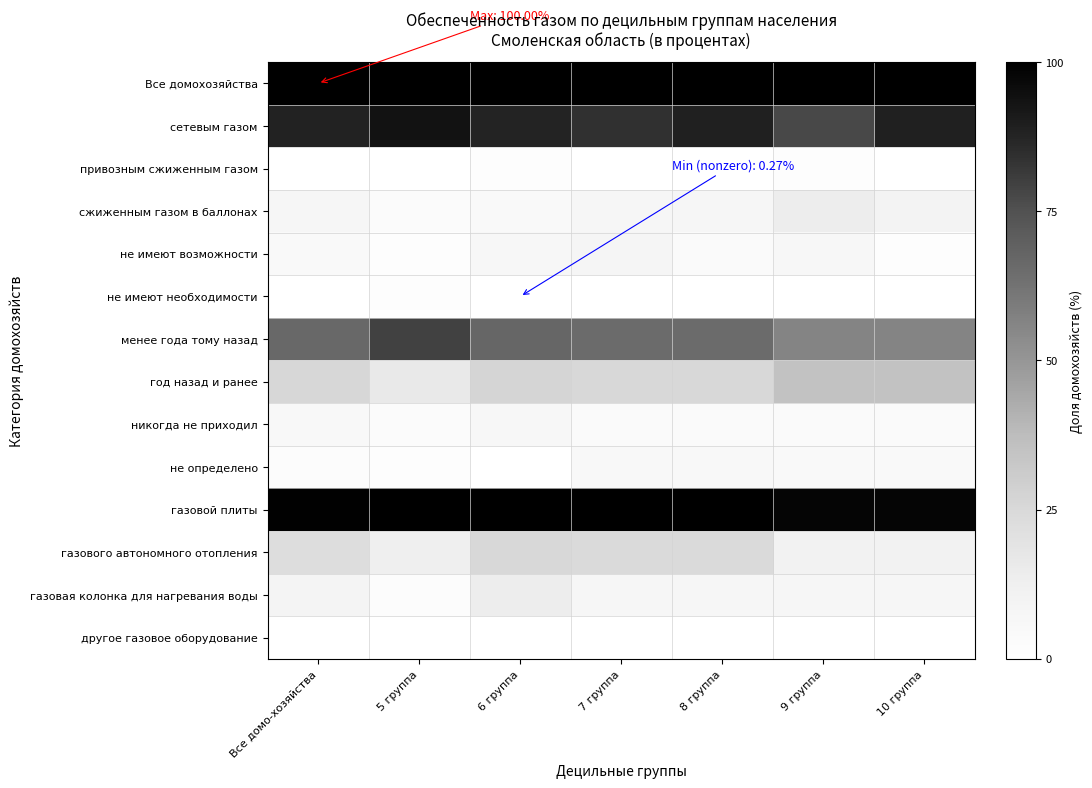

Reading left to right, transcribe all the data shown in this chart.

Все домохозяйства: Все домо-хозяйства=1.0	5 группа=1.0	6 группа=1.0	7 группа=1.0	8 группа=1.0	9 группа=1.0	10 группа=1.0
сетевым газом: Все домо-хозяйства=0.9	5 группа=0.9	6 группа=0.9	7 группа=0.8	8 группа=0.9	9 группа=0.8	10 группа=0.9
привозным сжиженным газом: Все домо-хозяйства=0.0	5 группа=0.0	6 группа=0.0	7 группа=0.0	8 группа=0.0	9 группа=0.0	10 группа=0.0
сжиженным газом в баллонах: Все домо-хозяйства=0.1	5 группа=0.0	6 группа=0.0	7 группа=0.1	8 группа=0.1	9 группа=0.1	10 группа=0.1
не имеют возможности: Все домо-хозяйства=0.0	5 группа=0.0	6 группа=0.1	7 группа=0.1	8 группа=0.0	9 группа=0.1	10 группа=0.0
не имеют необходимости: Все домо-хозяйства=0.0	5 группа=0.0	6 группа=0.0	7 группа=0.0	8 группа=0.0	9 группа=0.0	10 группа=0.0
менее года тому назад: Все домо-хозяйства=0.7	5 группа=0.8	6 группа=0.7	7 группа=0.7	8 группа=0.7	9 группа=0.6	10 группа=0.6
год назад и ранее: Все домо-хозяйства=0.3	5 группа=0.2	6 группа=0.3	7 группа=0.3	8 группа=0.3	9 группа=0.4	10 группа=0.4
никогда не приходил: Все домо-хозяйства=0.1	5 группа=0.0	6 группа=0.1	7 группа=0.0	8 группа=0.0	9 группа=0.0	10 группа=0.0
не определено: Все домо-хозяйства=0.0	5 группа=0.0	6 группа=0.0	7 группа=0.1	8 группа=0.1	9 группа=0.0	10 группа=0.0
газовой плиты: Все домо-хозяйства=1.0	5 группа=1.0	6 группа=1.0	7 группа=1.0	8 группа=1.0	9 группа=1.0	10 группа=1.0
газового автономного отопления: Все домо-хозяйства=0.2	5 группа=0.1	6 группа=0.3	7 группа=0.2	8 группа=0.2	9 группа=0.1	10 группа=0.1
газовая колонка для нагревания воды: Все домо-хозяйства=0.1	5 группа=0.0	6 группа=0.1	7 группа=0.1	8 группа=0.1	9 группа=0.1	10 группа=0.1
другое газовое оборудование: Все домо-хозяйства=0.0	5 группа=0.0	6 группа=0.0	7 группа=0.0	8 группа=0.0	9 группа=0.0	10 группа=0.0